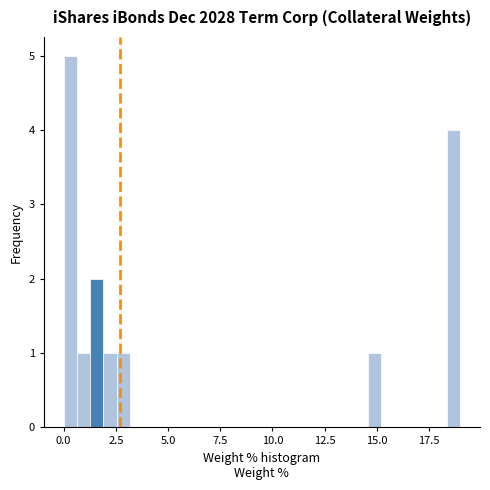

Around what value on the x-axis is the tallest bar? Give the approximate position of its centre, as read against the axis.

0.5